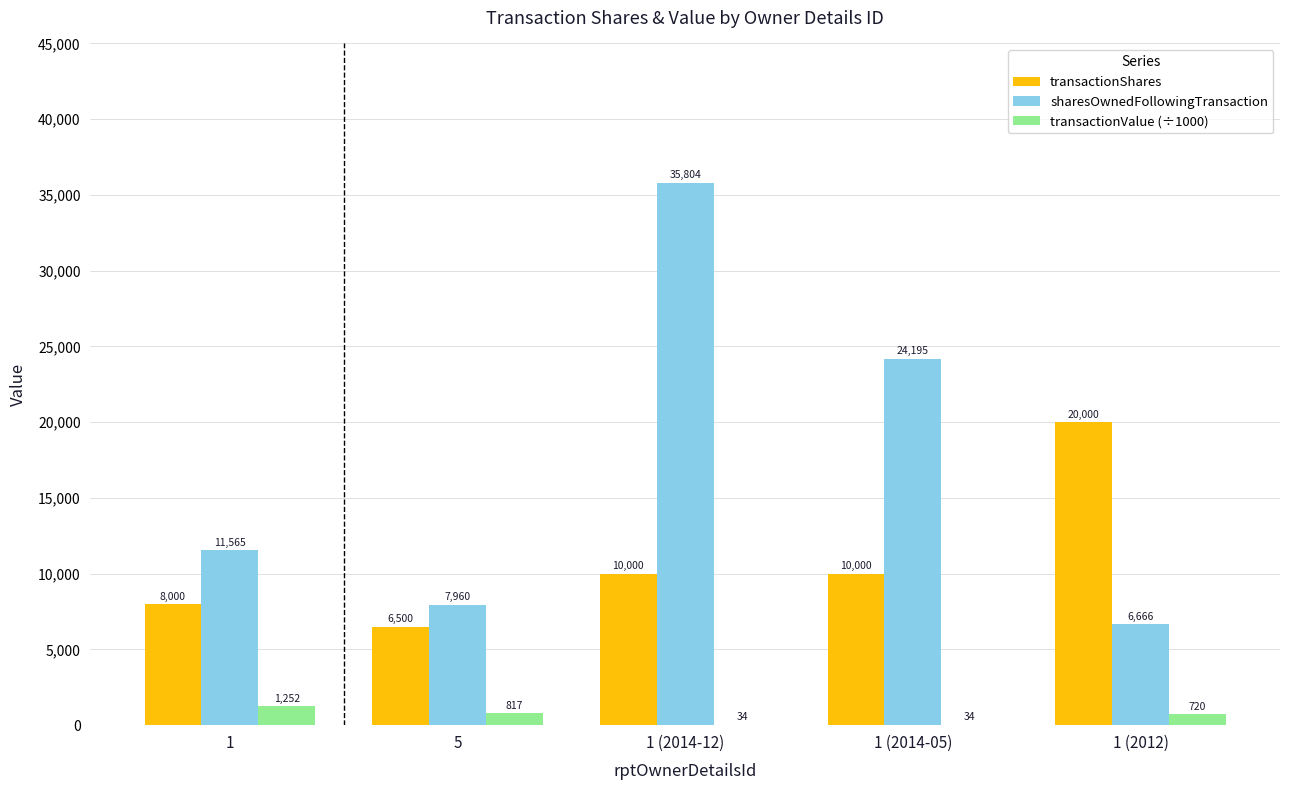

What is the maximum value for transactionValue (÷1000)?

1252.3